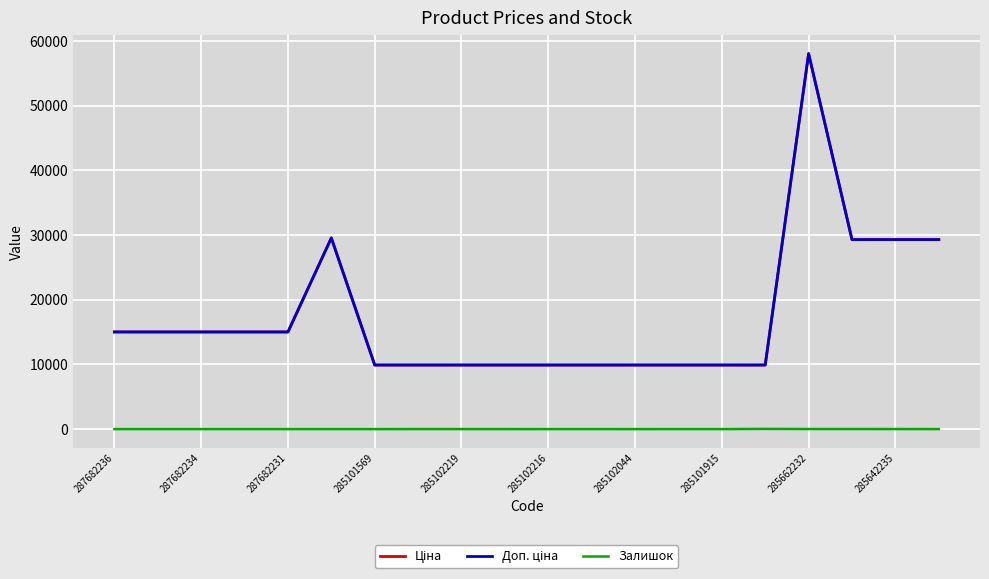

What is the label of the 17th point from the right?

285101569